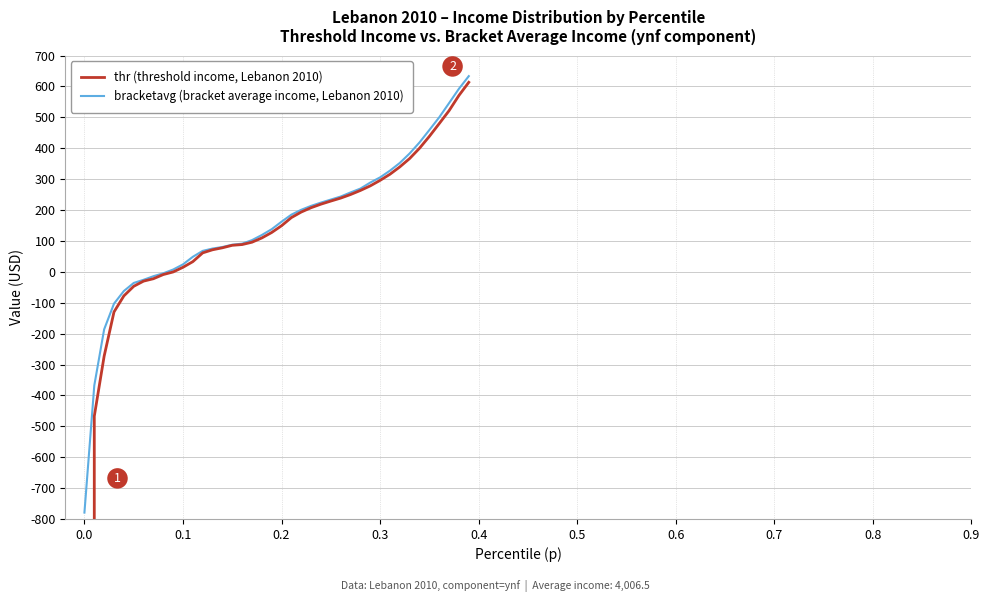

What is the maximum value for bracketavg (bracket average income, Lebanon 2010)?

633.4